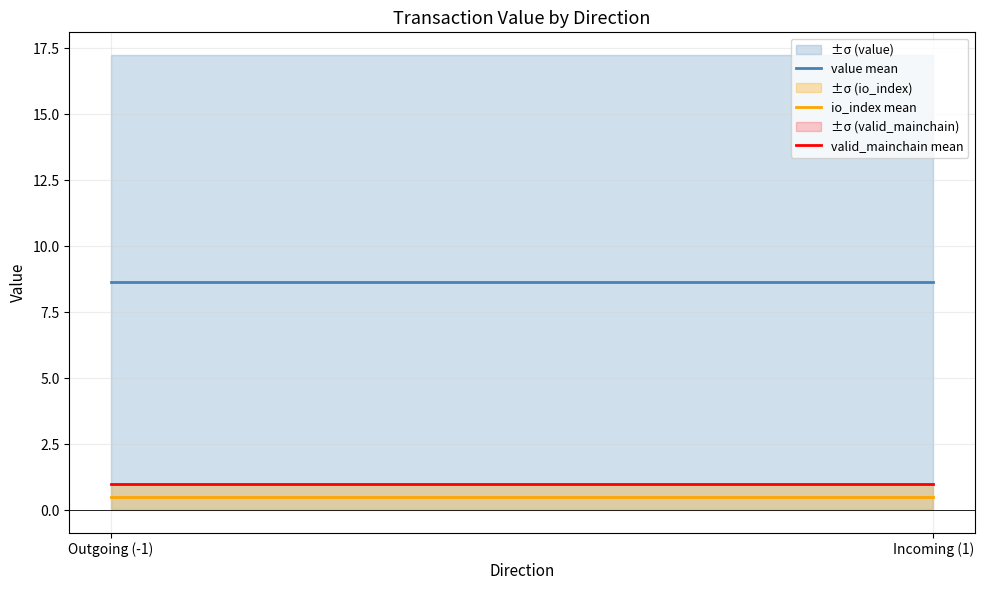

Which series has the largest range (max minus min)?

value mean